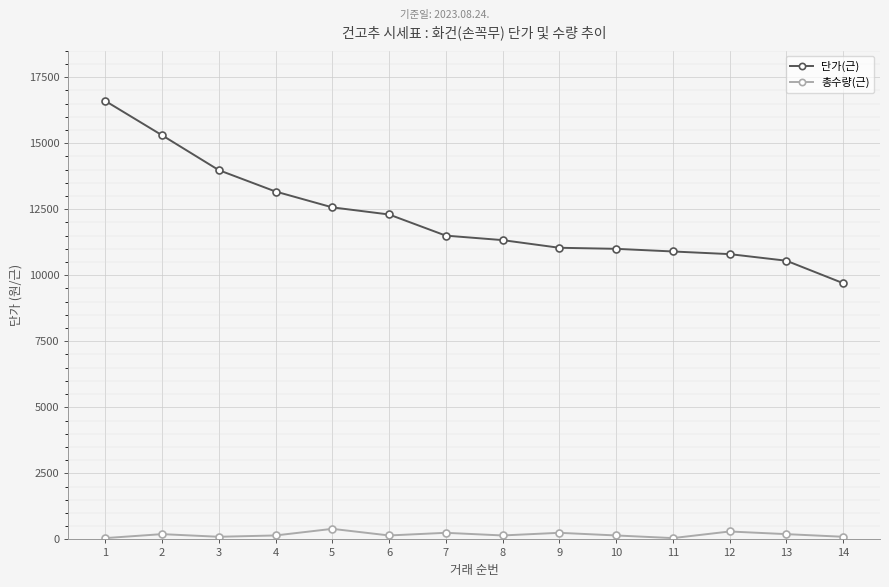

What is the spread (max minus min) of values at 7?

11250